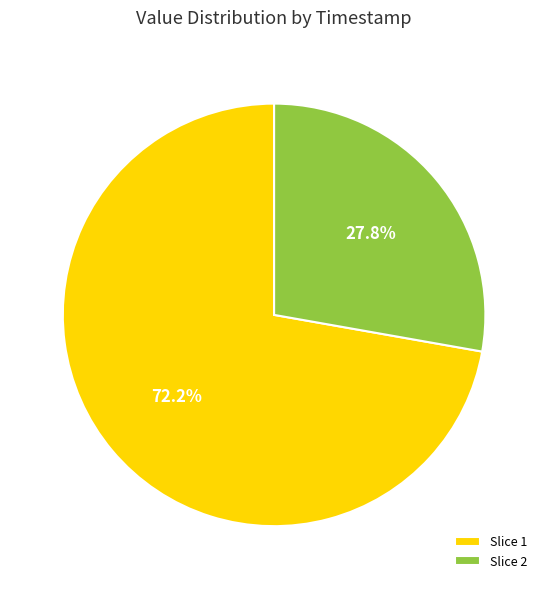

How many slices are in this pie chart?

2